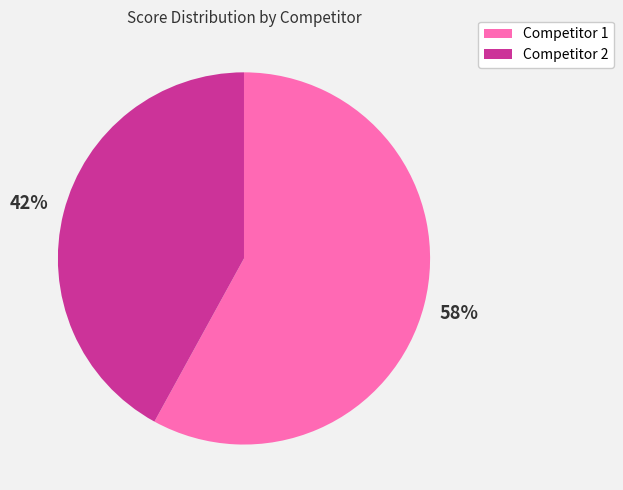

Is there a majority slice in this chart?

Yes